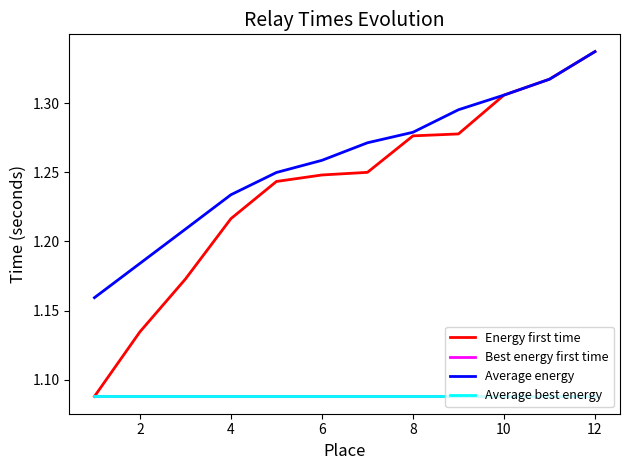

Is this an area chart (filled region under the line)?

No